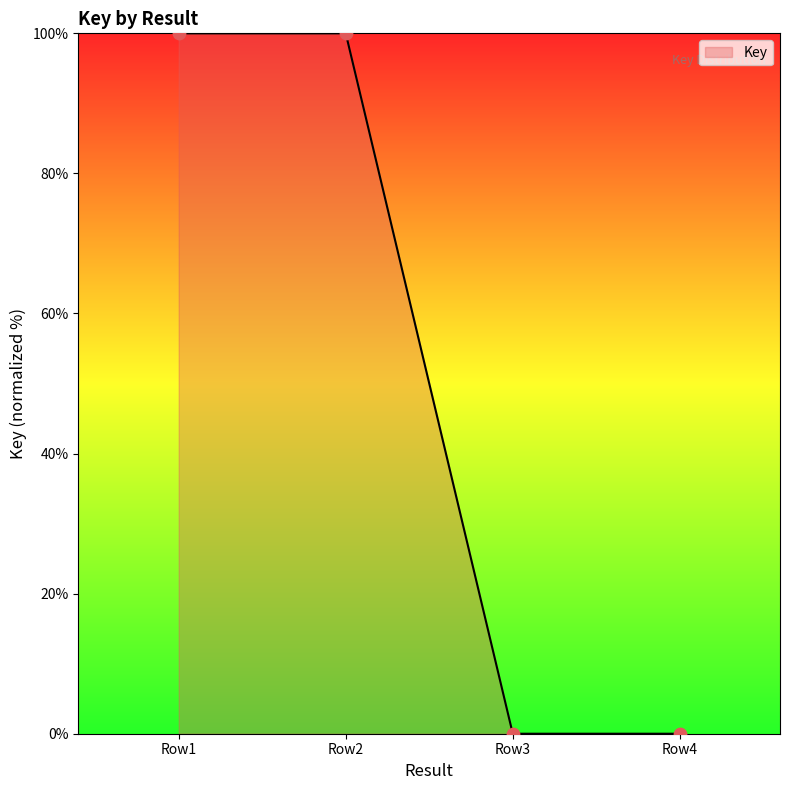

Which has a higher value, Row1 or Row4?

Row1